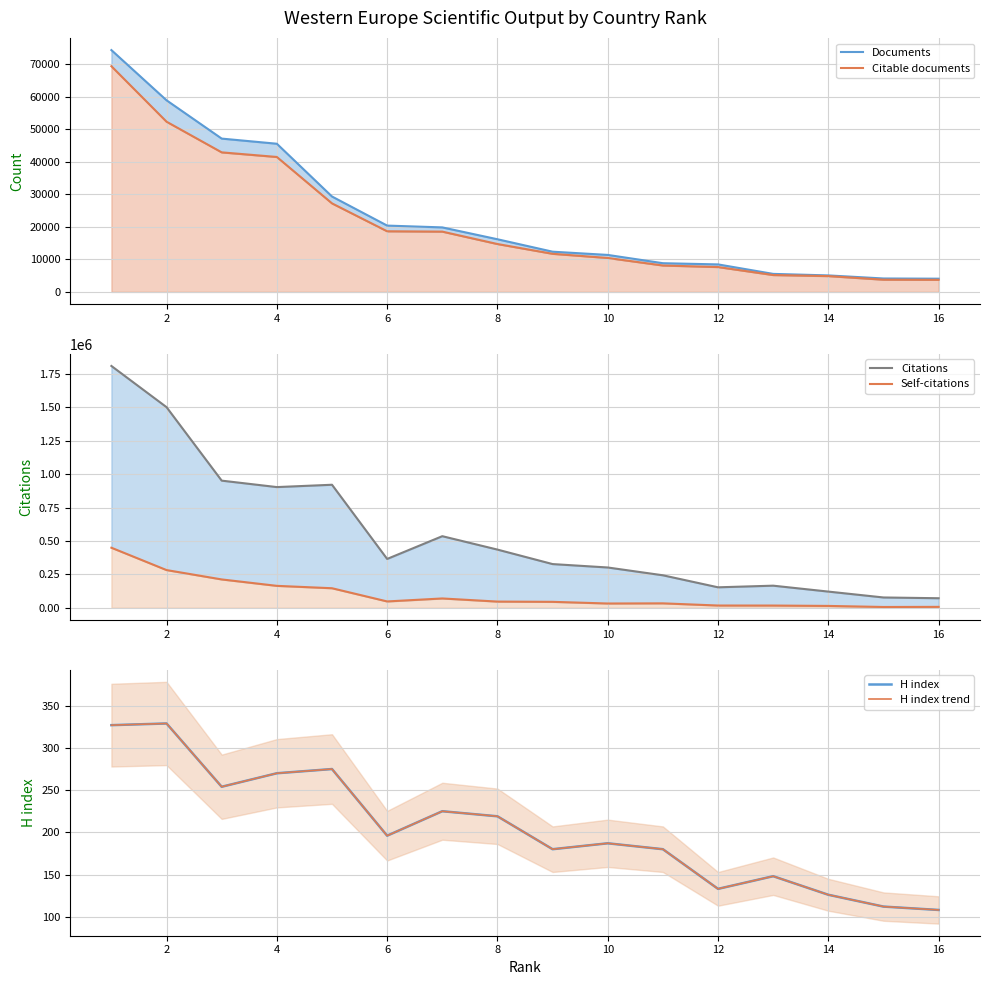

Is the value of Citations at 10 greater than the value of Citable documents at 13?

Yes